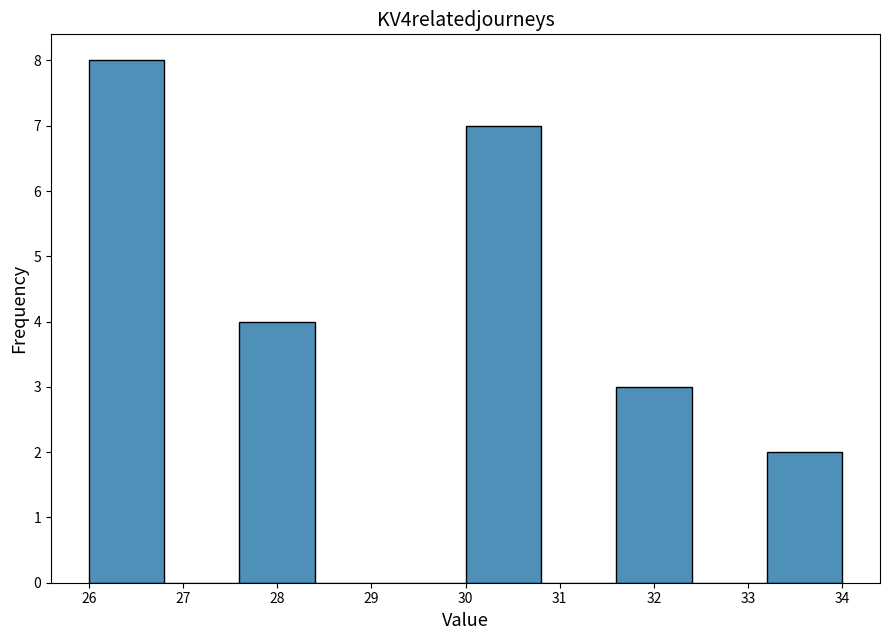

How tall is the bar that spans 27.6 to 28.4 on the x-axis? The values are not printed on the chart, so give them approximately, as read against the axis.

4